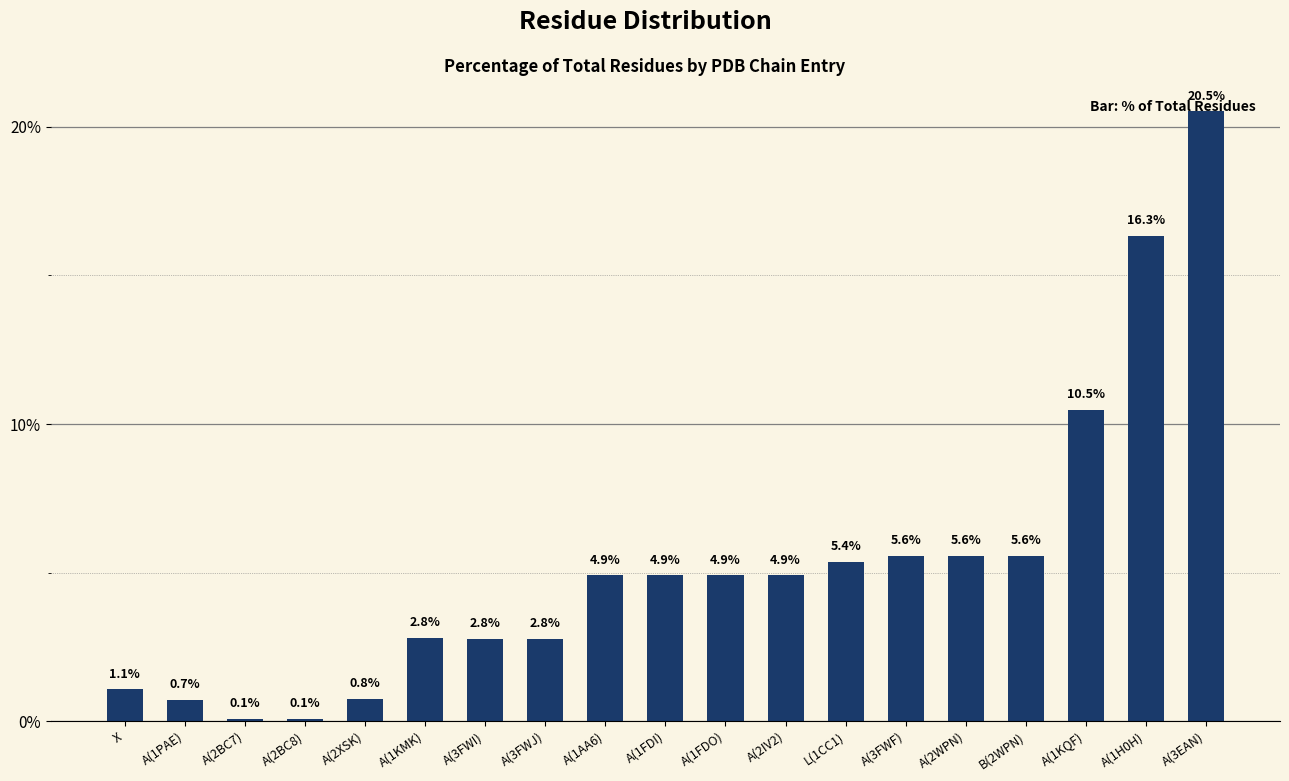

What is the difference between the maximum and minimum values?

20.4